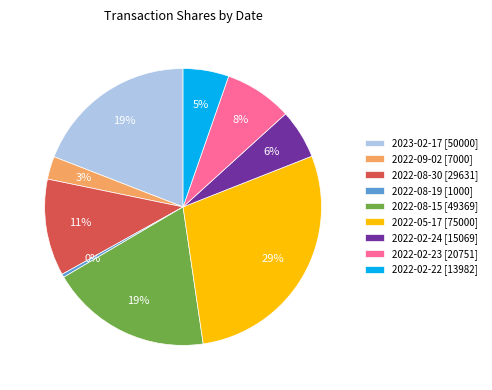

Is there any slice that represents more than half of the pie?

No